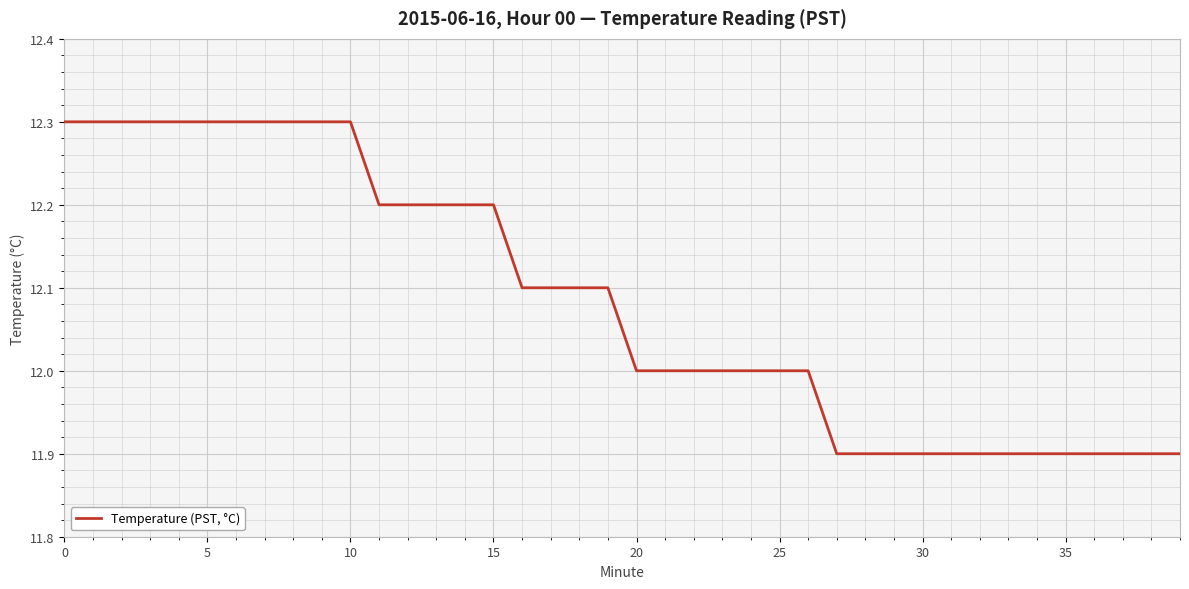

What is the minimum value shown in the chart?

11.9